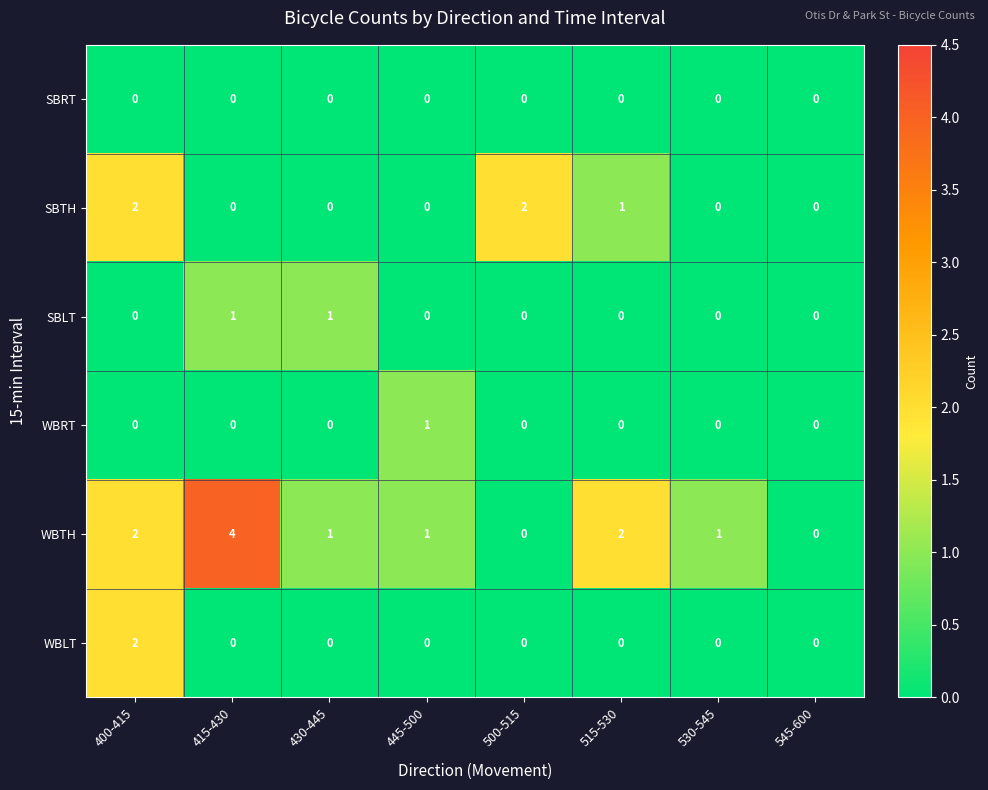

Where does the WBTH series first go above 1?

400-415